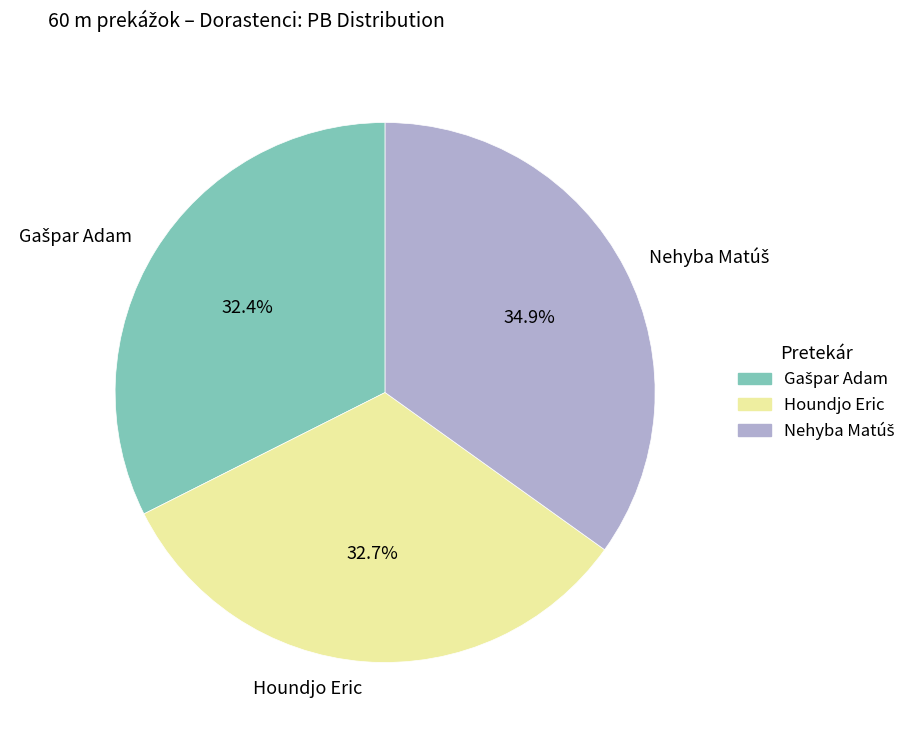

Is there a majority slice in this chart?

No